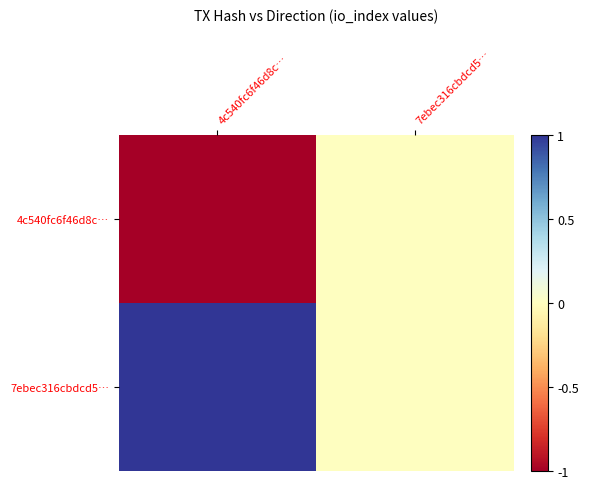

Which label corresponds to the smallest value in the chart?

4c540fc6f46d8c…